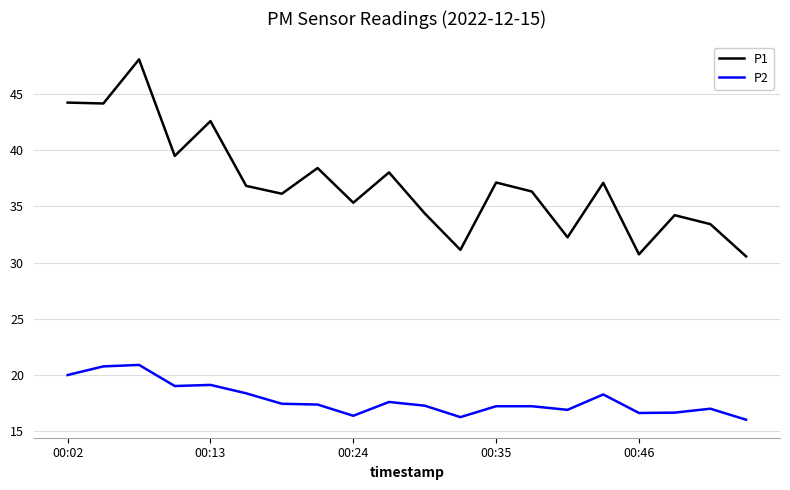

List the series in order of their peak value, lowest first.

P2, P1